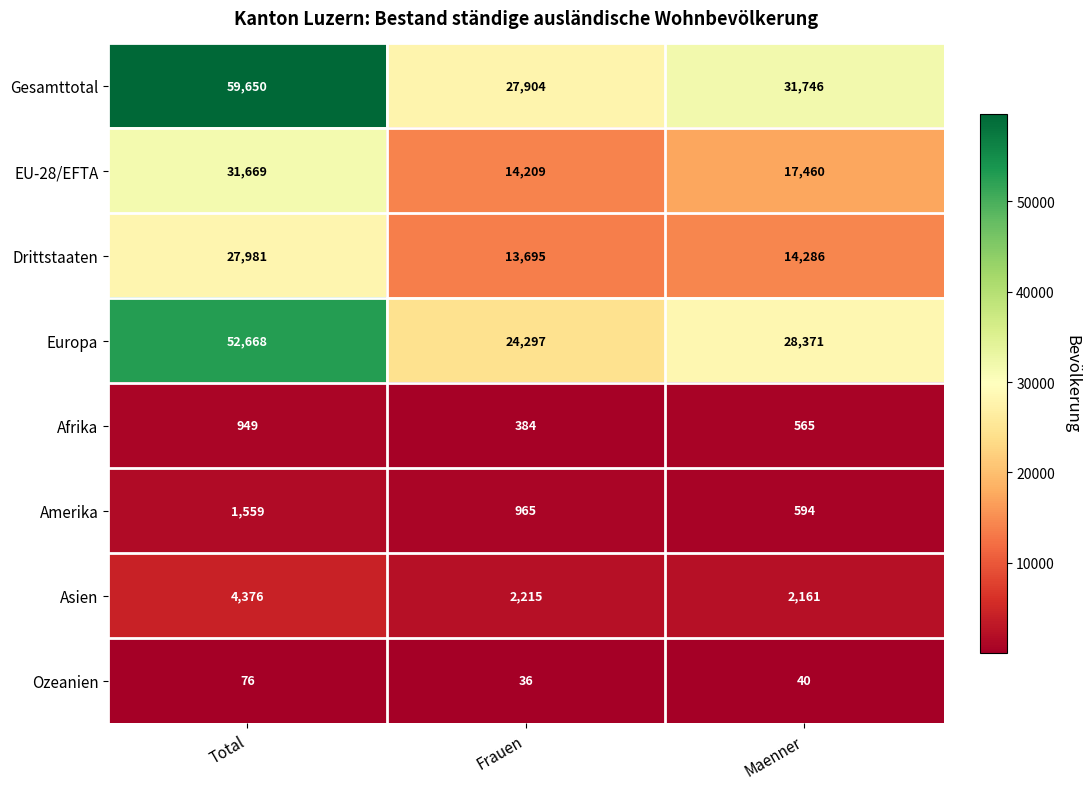

True or false: Drittstaaten has a value of 7997 at Total.

False